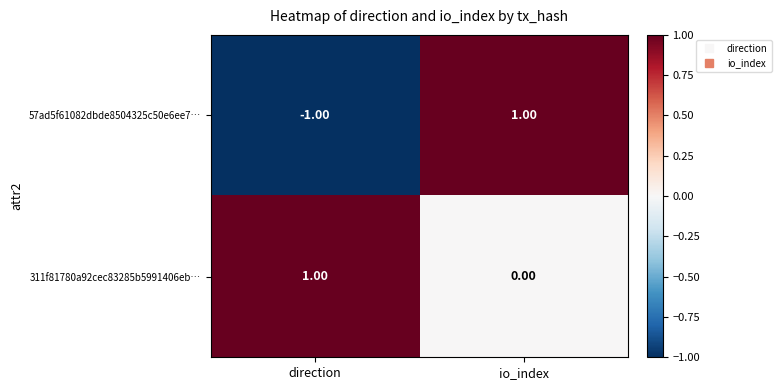

Which series has the largest range (max minus min)?

57ad5f61082dbde8504325c50e6ee7…